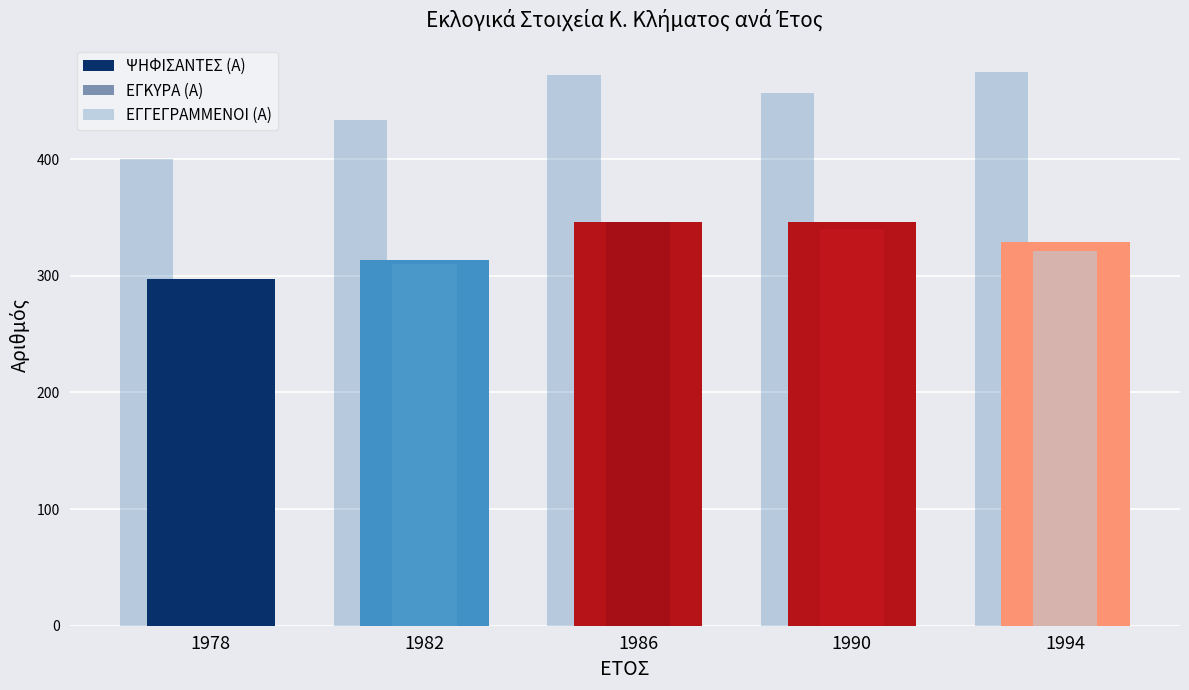

Which series has the largest total across all categories?

ΕΓΓΕΓΡΑΜΜΕΝΟΙ (Α)